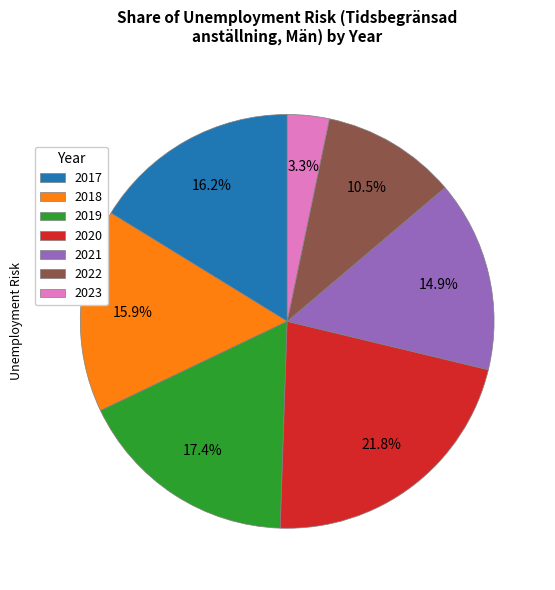

Which slice is the smallest?

2023